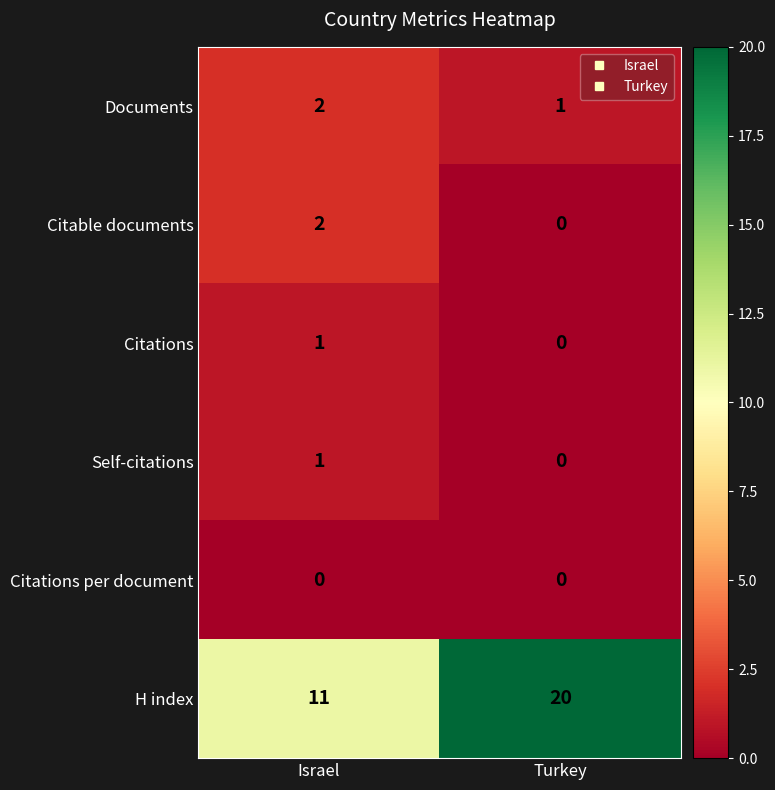

Reading right to left, extract all data points from this chart.

Documents: 1	2
Citable documents: 0	2
Citations: 0	1
Self-citations: 0	1
Citations per document: 0	0
H index: 20	11